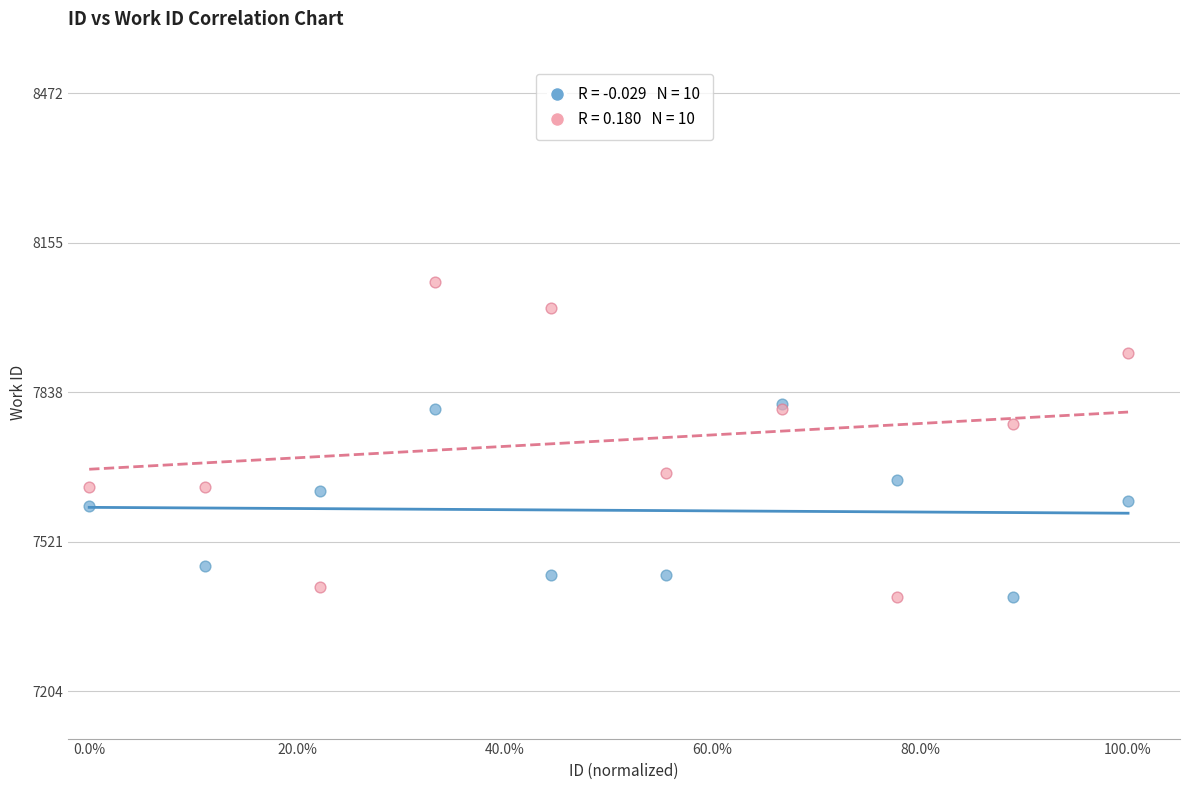

Across all series, what Y value is closest to 7737?

7770.4